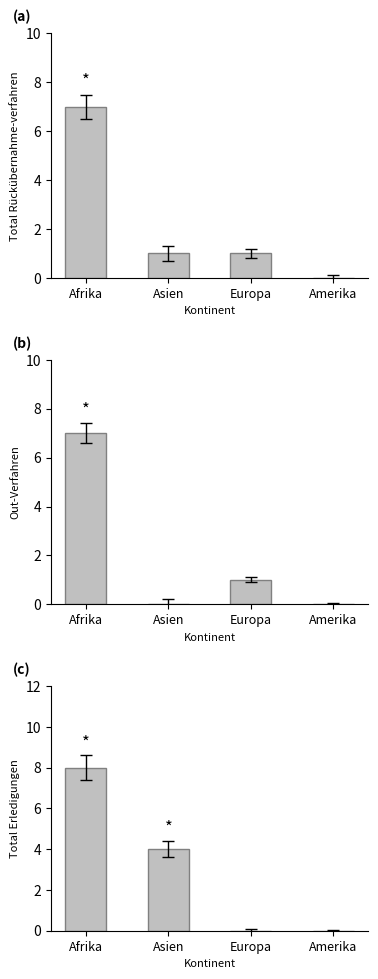

True or false: Total Rückübernahme-verfahren has a value of 7 at Afrika.

True